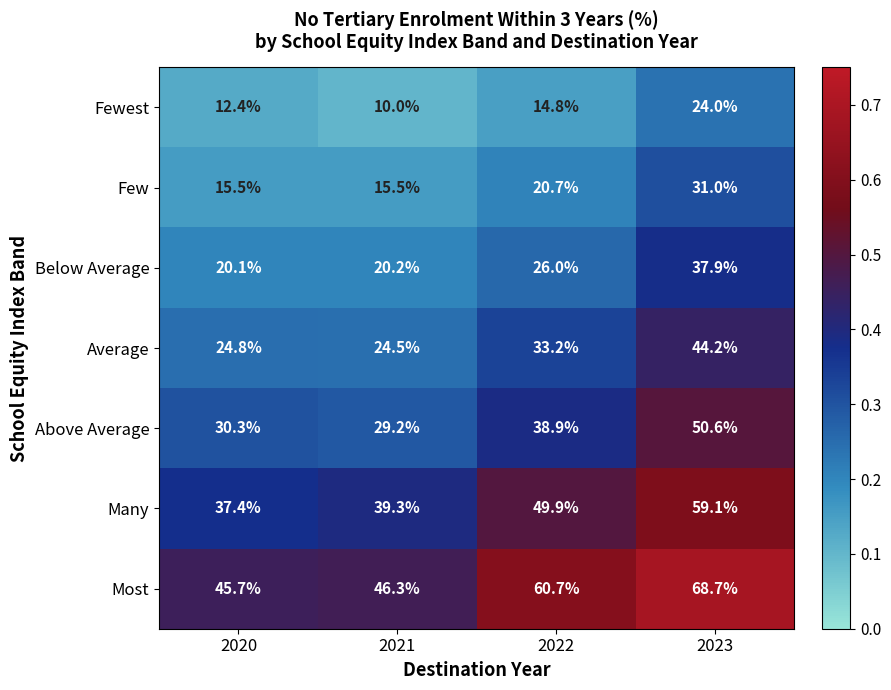

Is it true that Few equals 31.0 at 2023?

True